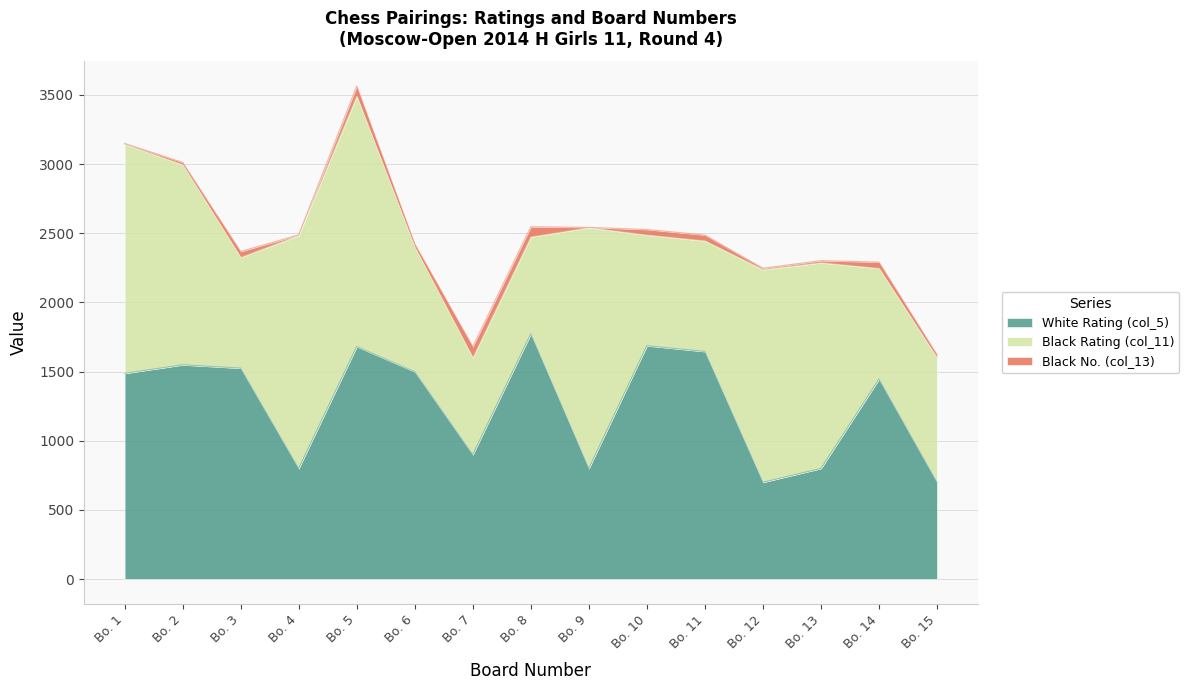

Between Bo. 4 and Bo. 11, which series saw the biggest shift?

Black Rating (col_11)